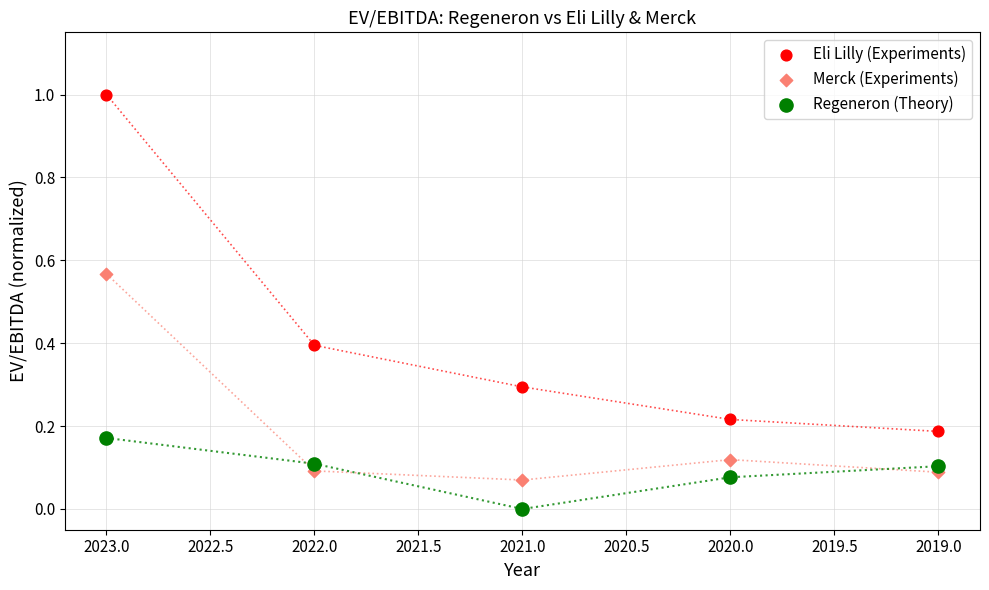

Which series contains the highest Y value?

Eli Lilly (Experiments)